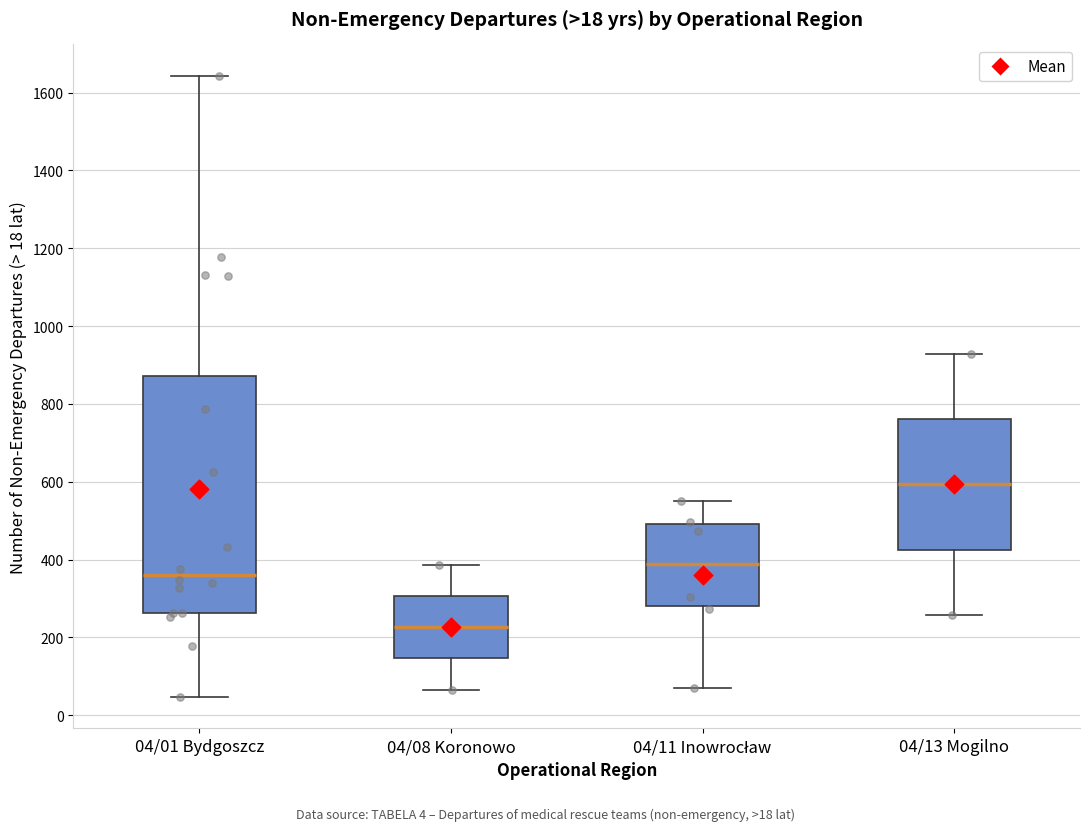

Which box's median line is the lowest?

04/08 Koronowo